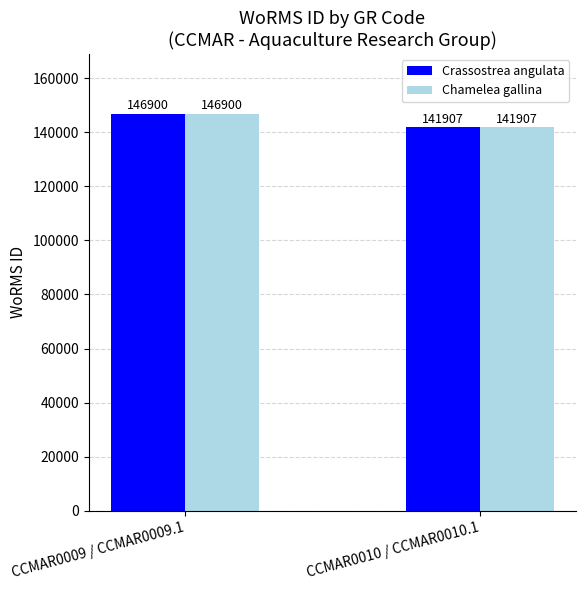

What is the difference between the Chamelea gallina values at CCMAR0010 / CCMAR0010.1 and CCMAR0009 / CCMAR0009.1?

4993